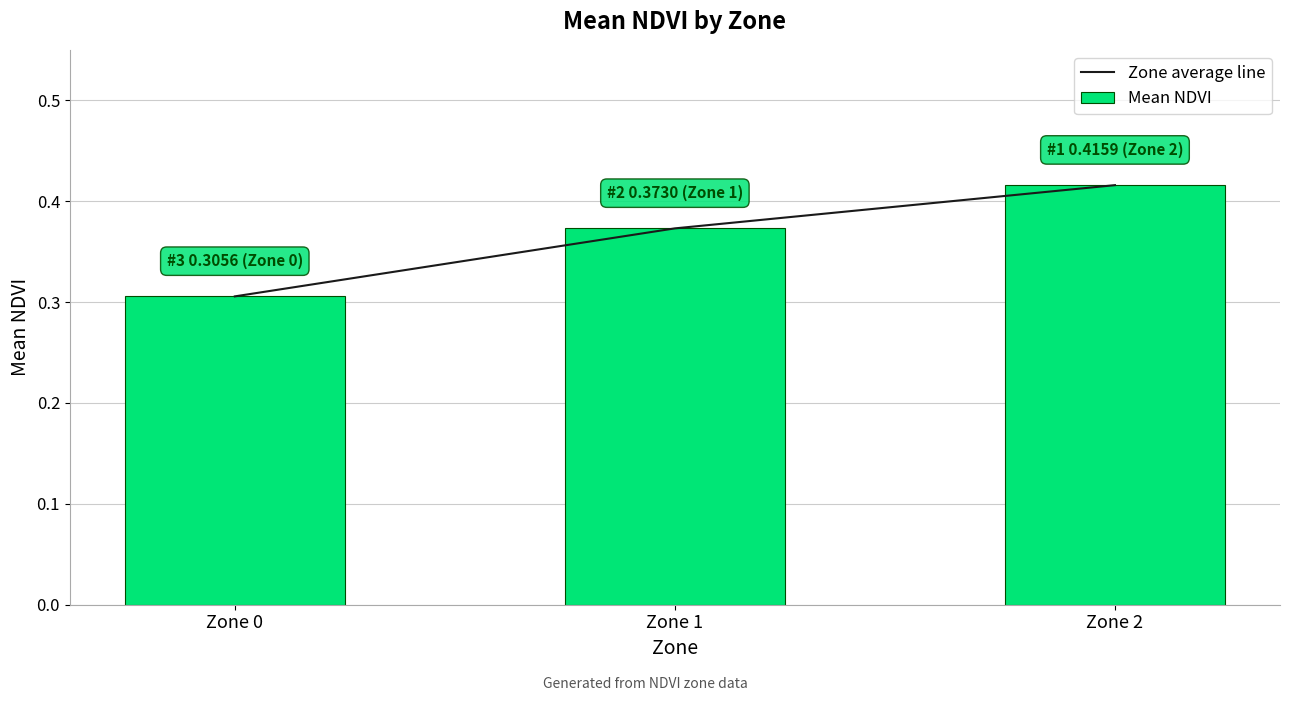

What is the value of the Mean NDVI bar at the 1st from the left?

0.3